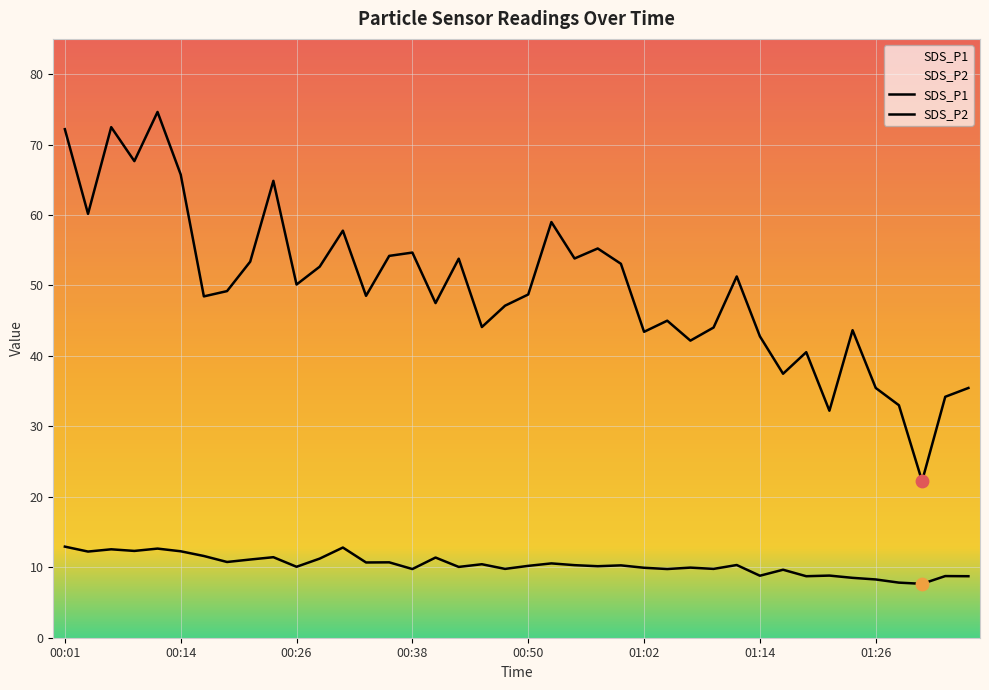

Is the value of SDS_P2 at 01:29 greater than the value of SDS_P1 at 00:33?

No